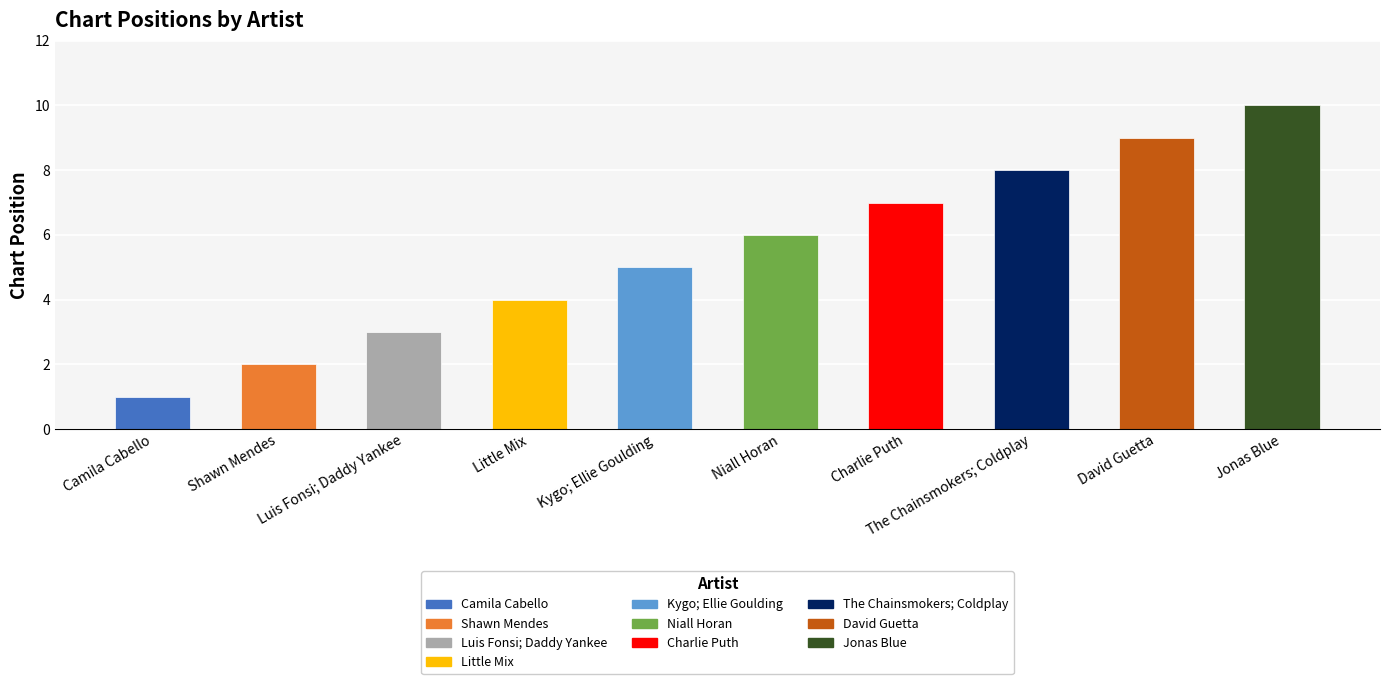

What is the difference between the values at Kygo; Ellie Goulding and David Guetta?

4